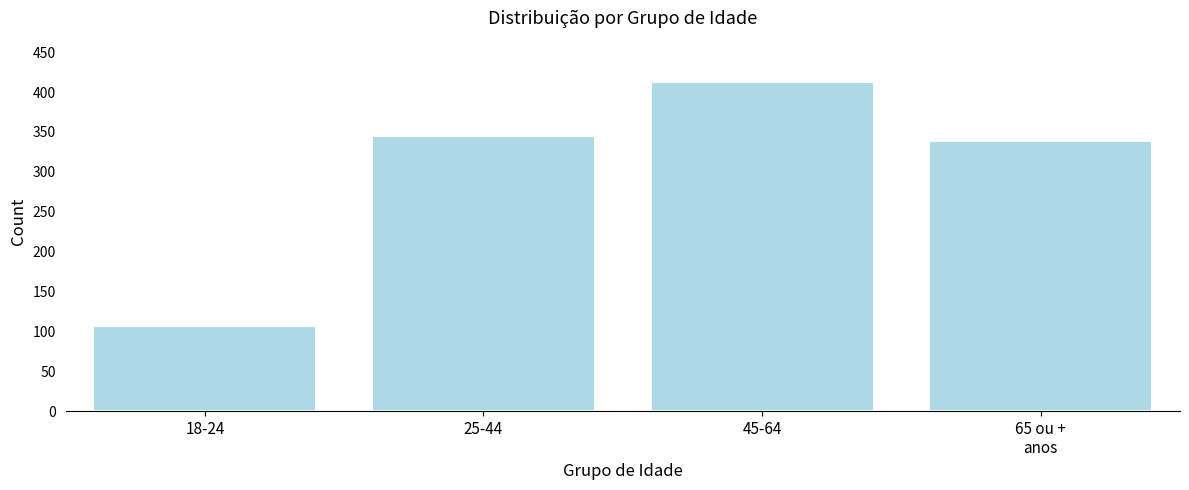

Which category has the highest value across all series?

45-64